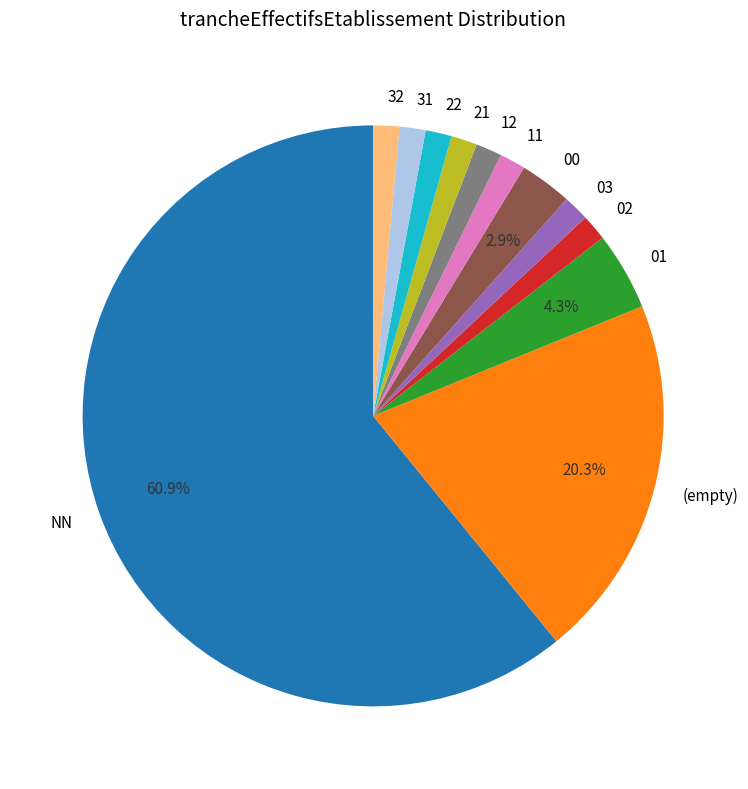

The 21 slice represents 8% of the pie. True or false?

False